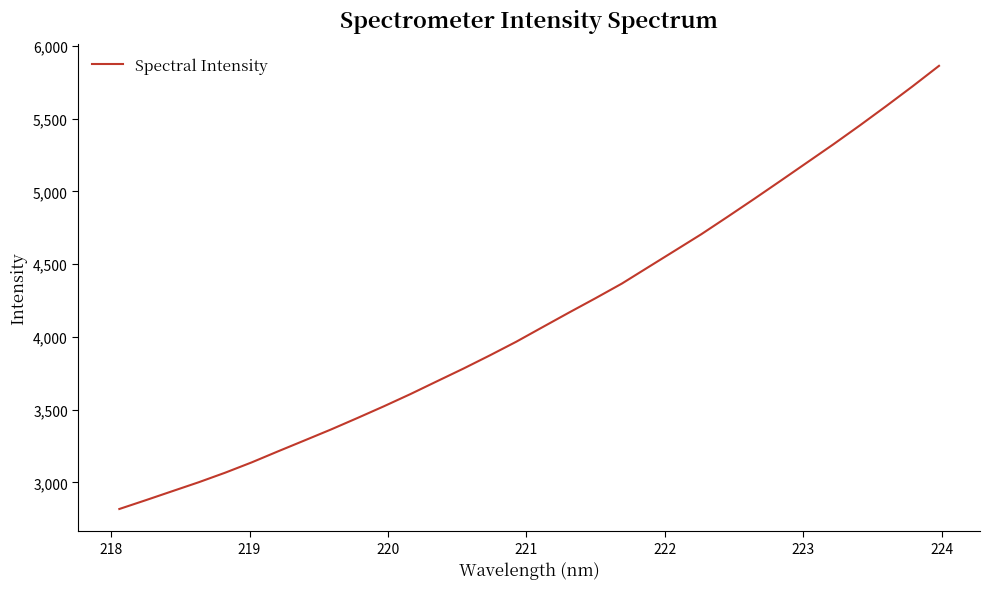

What is the minimum value shown in the chart?

2816.8